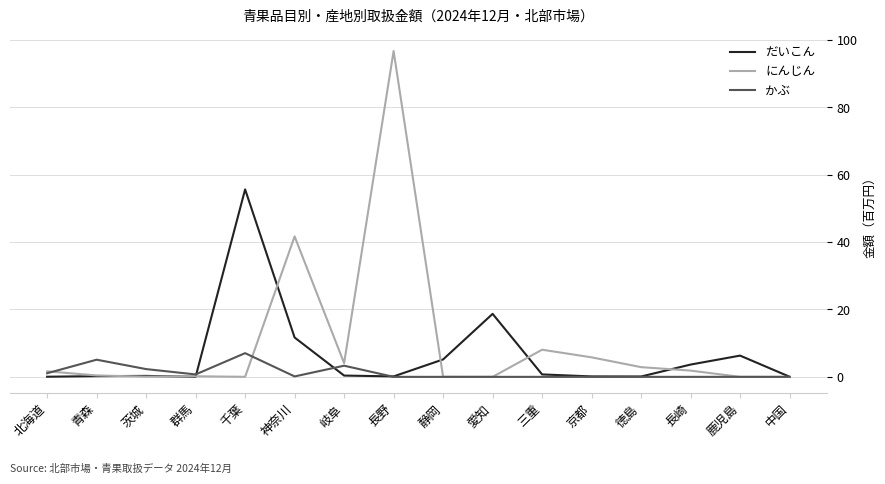

Which series has the widest spread of values?

にんじん